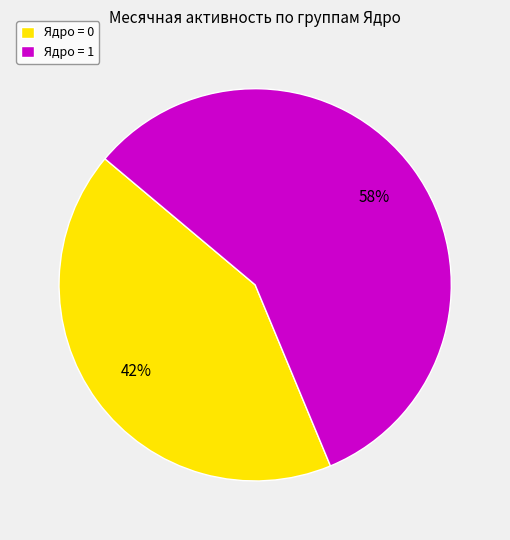

Which slice is the smallest?

Ядро = 0